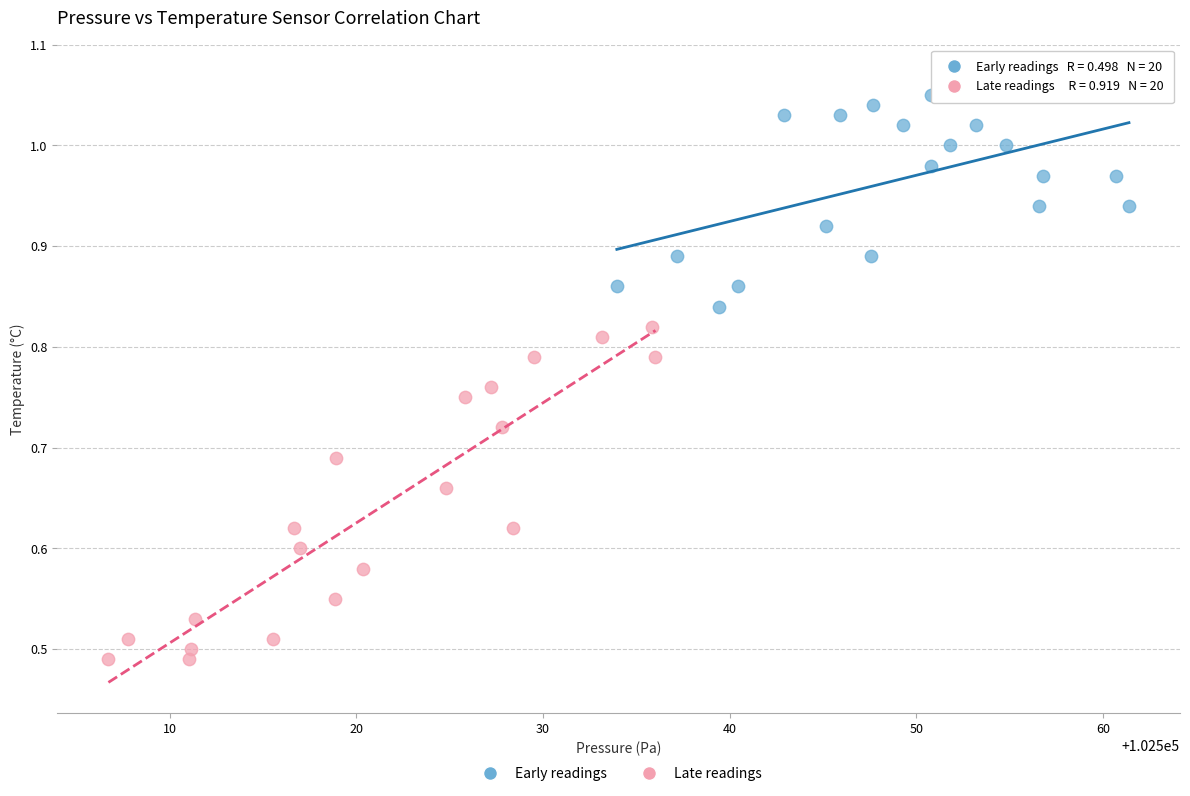

Which series contains the highest Y value?

Early readings